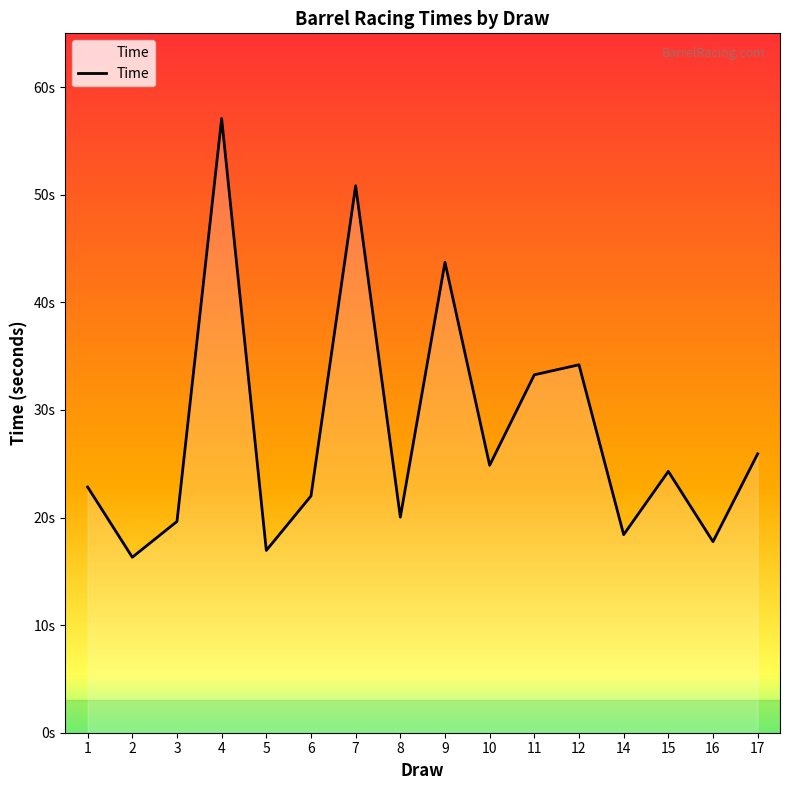

The chart shows a value of 17.8 at 16. True or false?

True